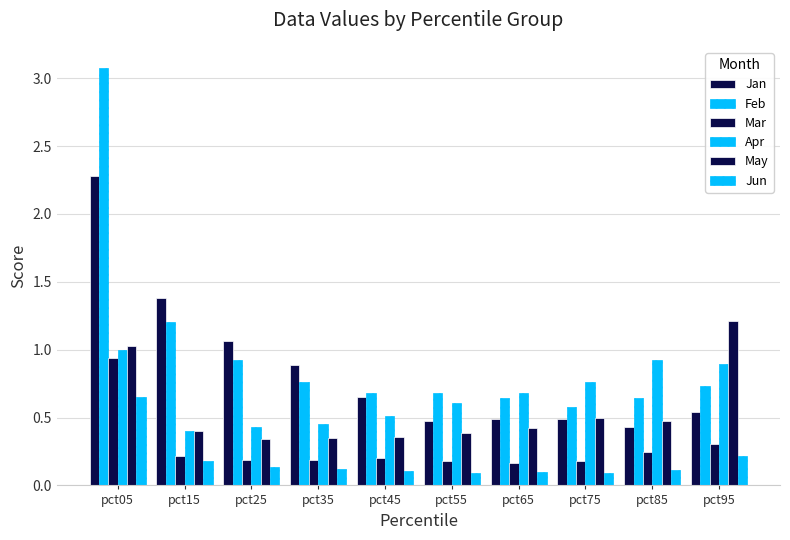

Which category has the lowest value across all series?

pct75